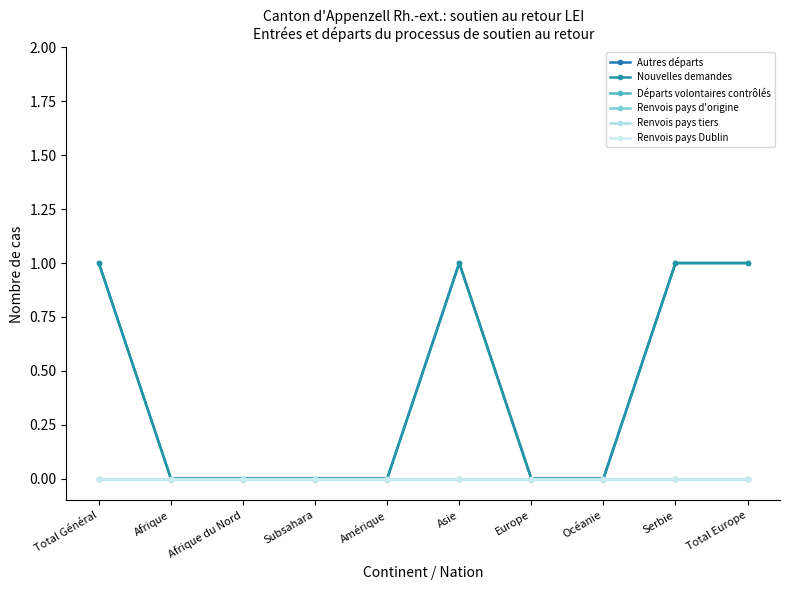

What is the difference between the maximum and second lowest values in the Autres départs series?

1